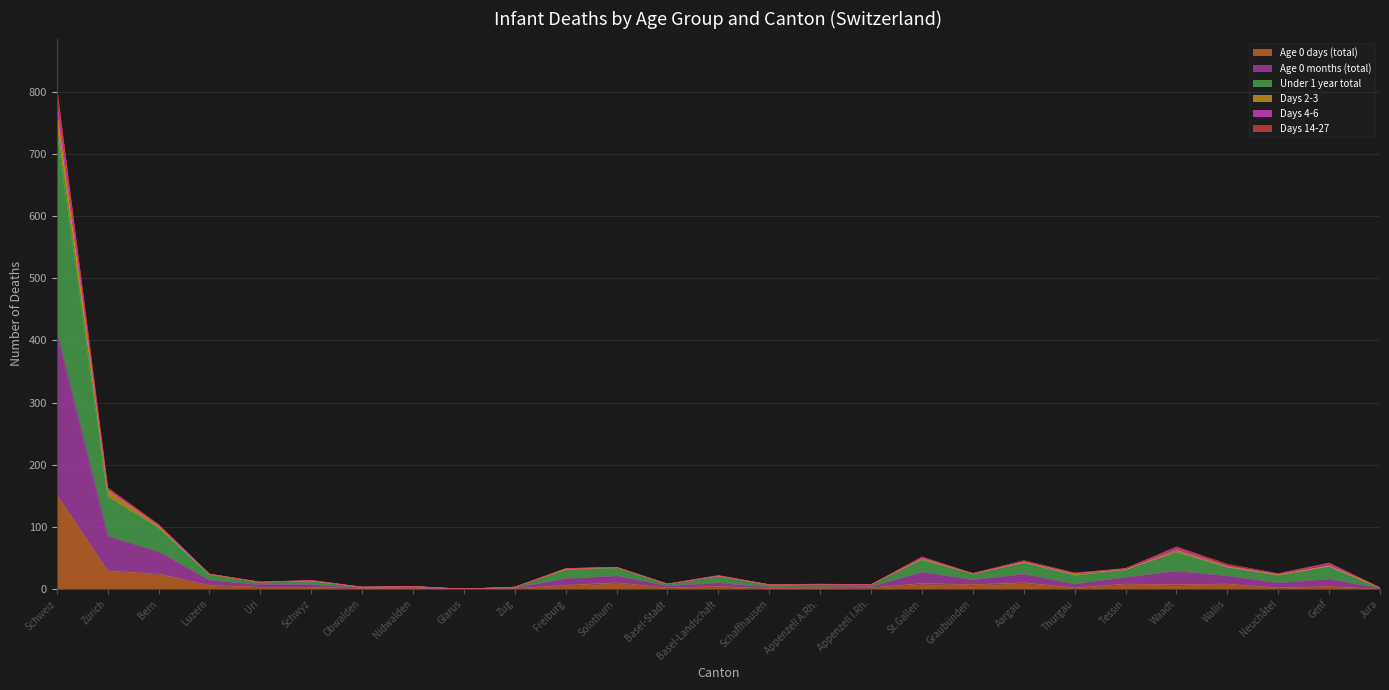

Which category has the highest value in the Age 0 days (total) series?

Schweiz